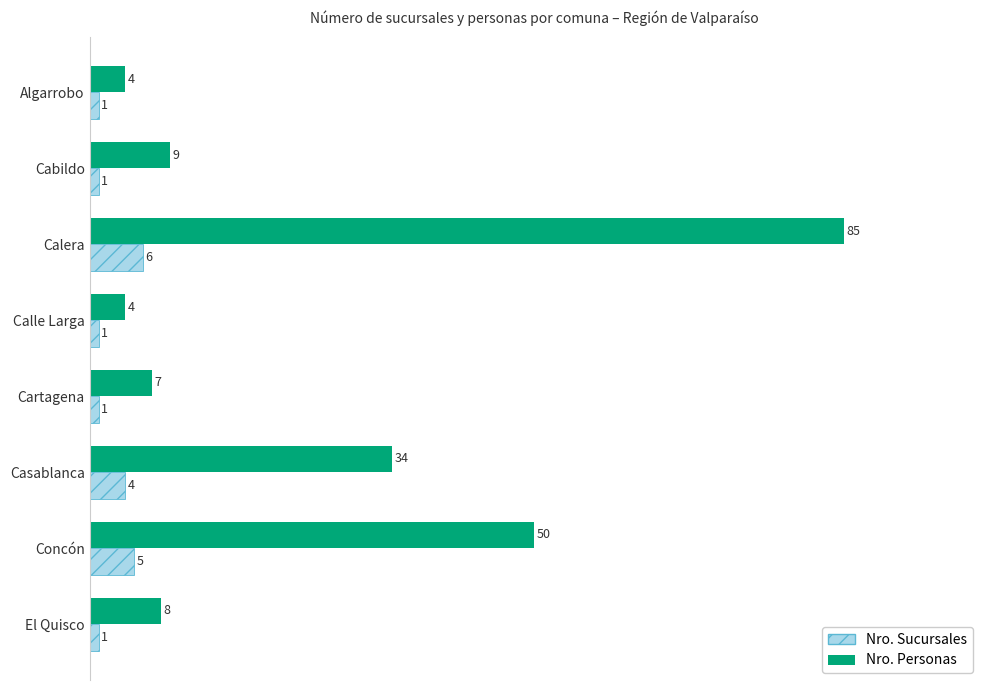

What is the total value across all series at El Quisco?

9